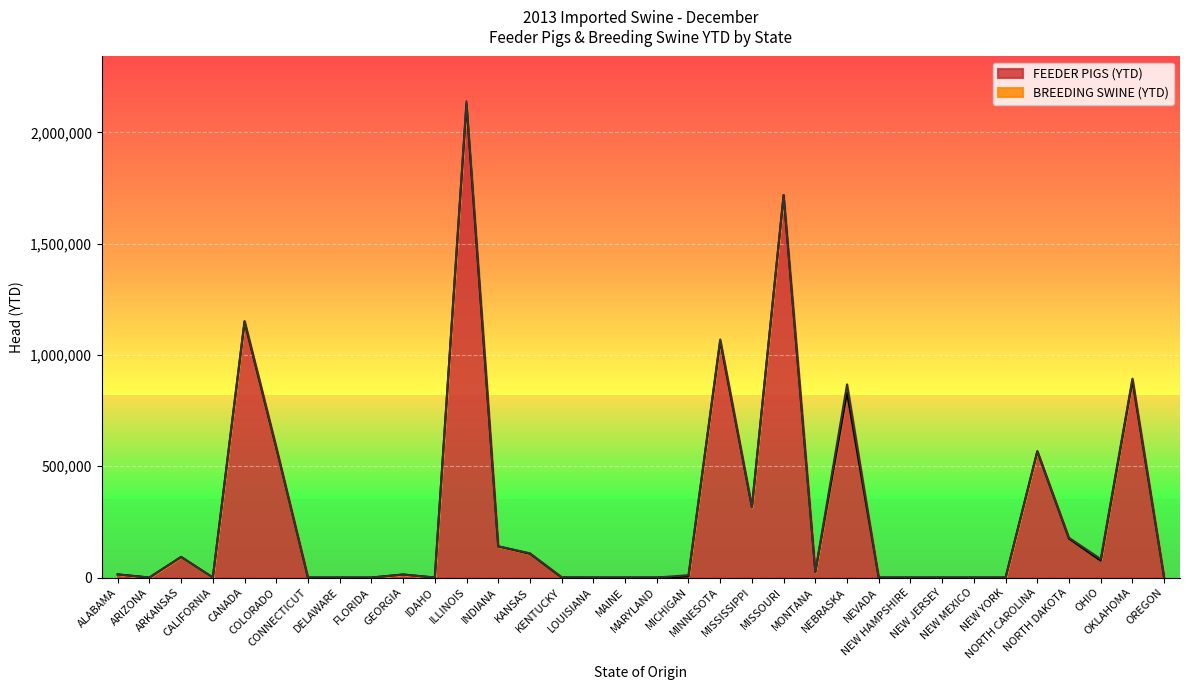

What is the label of the 23rd point from the left?

MONTANA